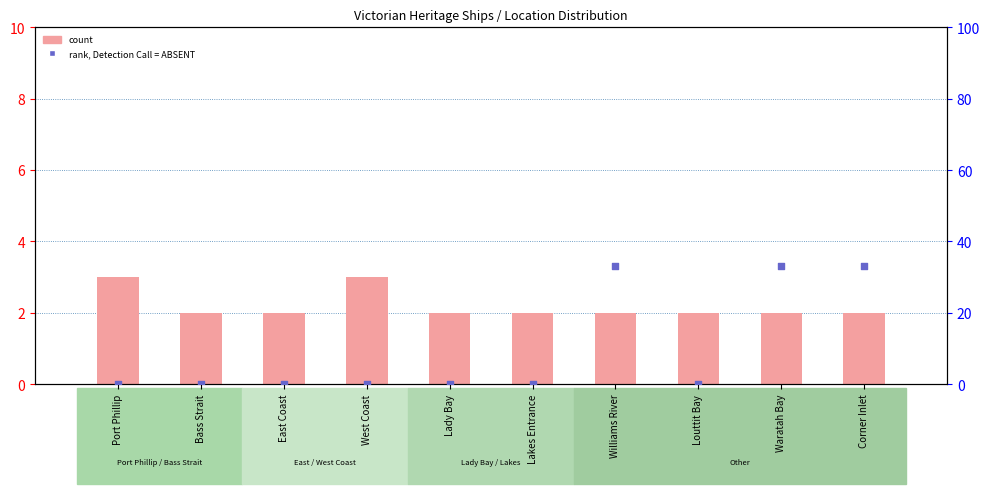

Which series contains the highest Y value?

rank, Detection Call = ABSENT